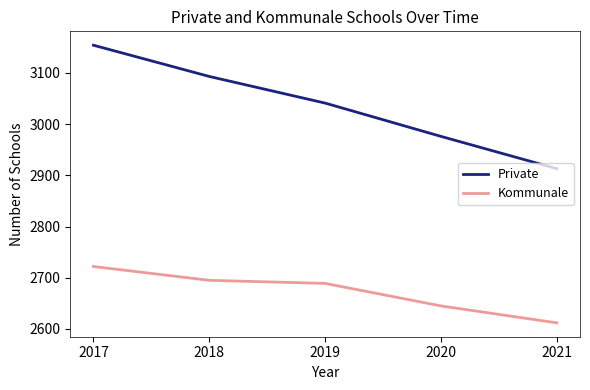

Where does the Private series first go above 3041?

2017